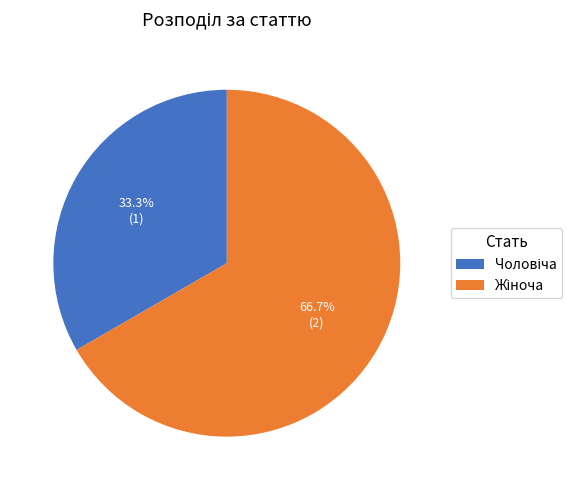

Is there any slice that represents more than half of the pie?

Yes